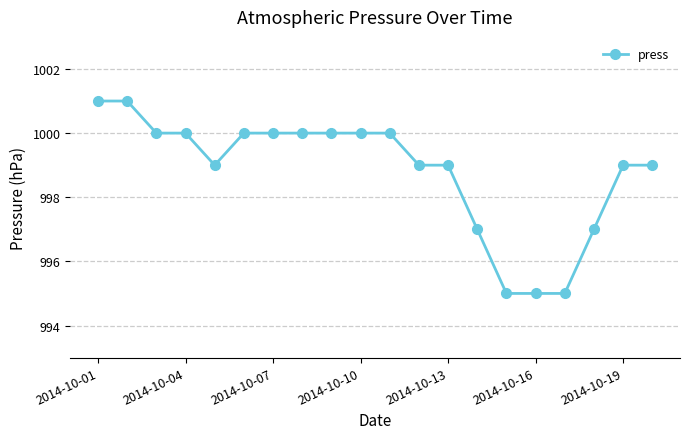

What is the average value?

999